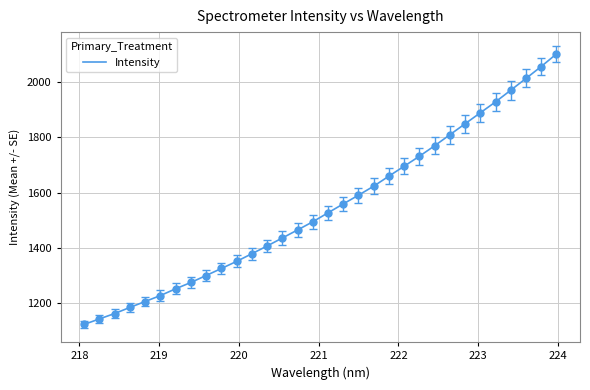

What is the difference between the maximum and minimum values?

978.4